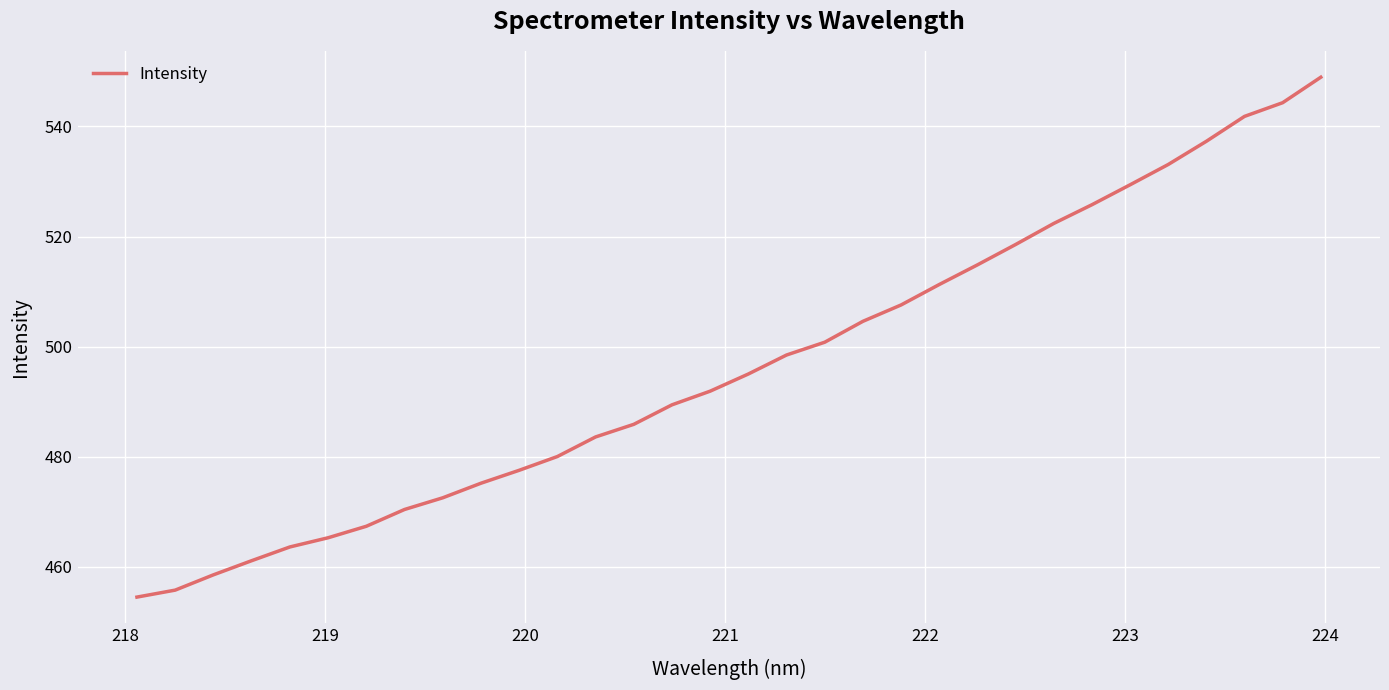

What is the maximum value shown in the chart?

548.9